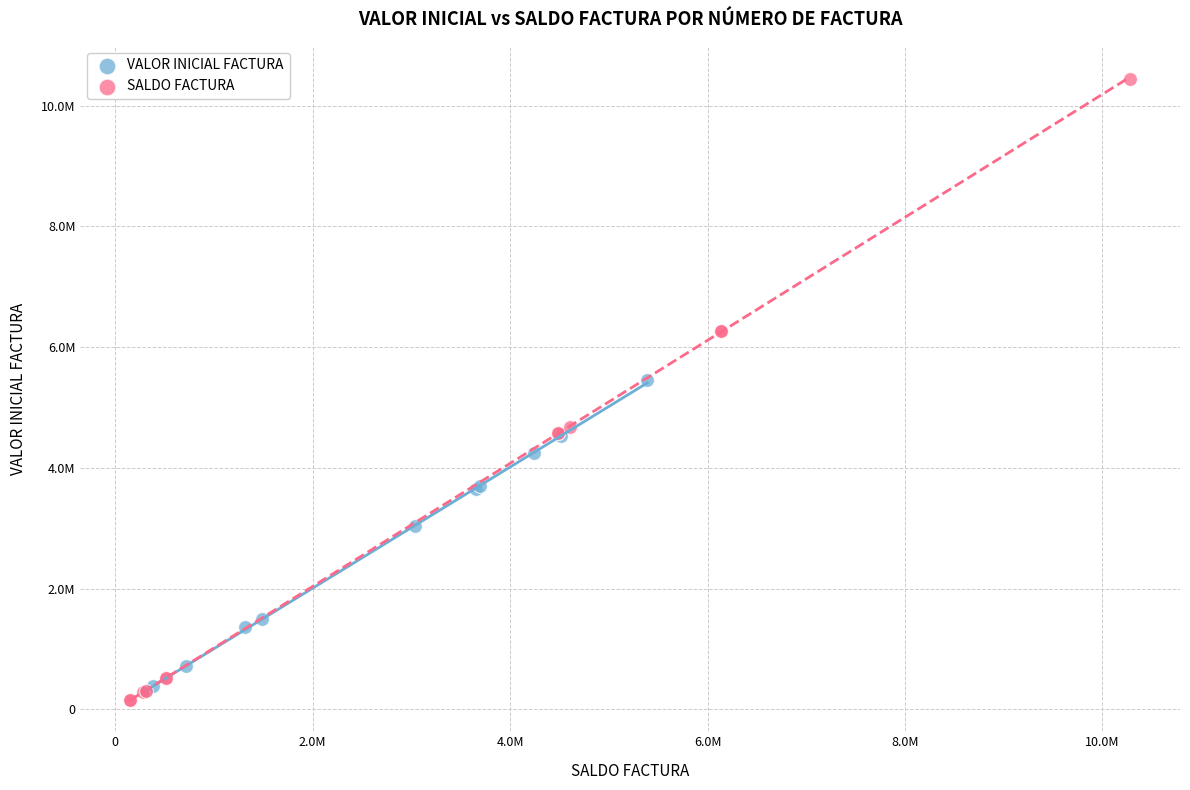

What are all the series names shown in the legend?

VALOR INICIAL FACTURA, SALDO FACTURA